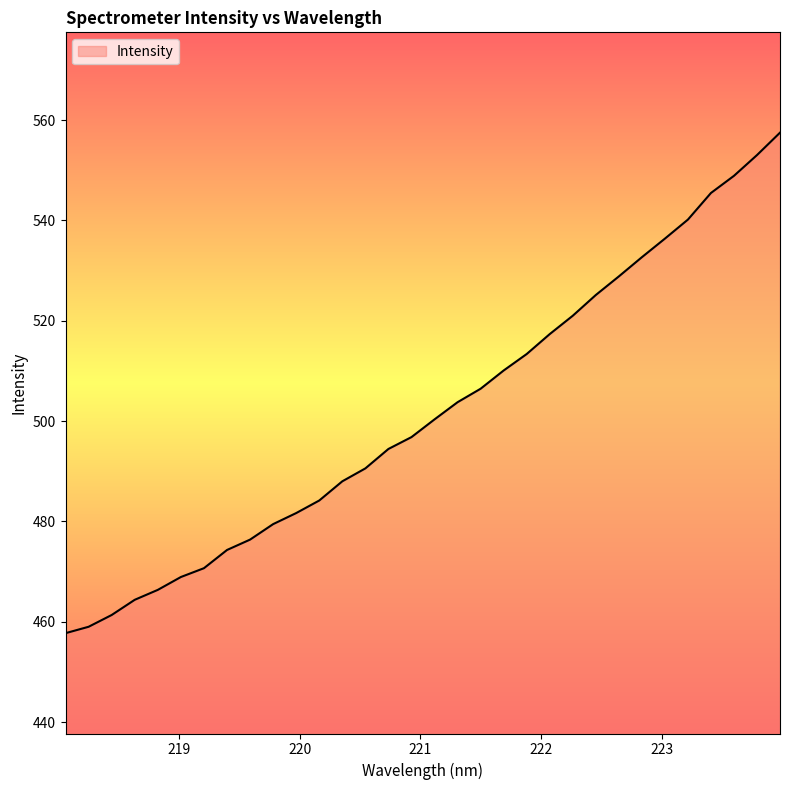

What is the difference between the second highest and minimum values?

95.3